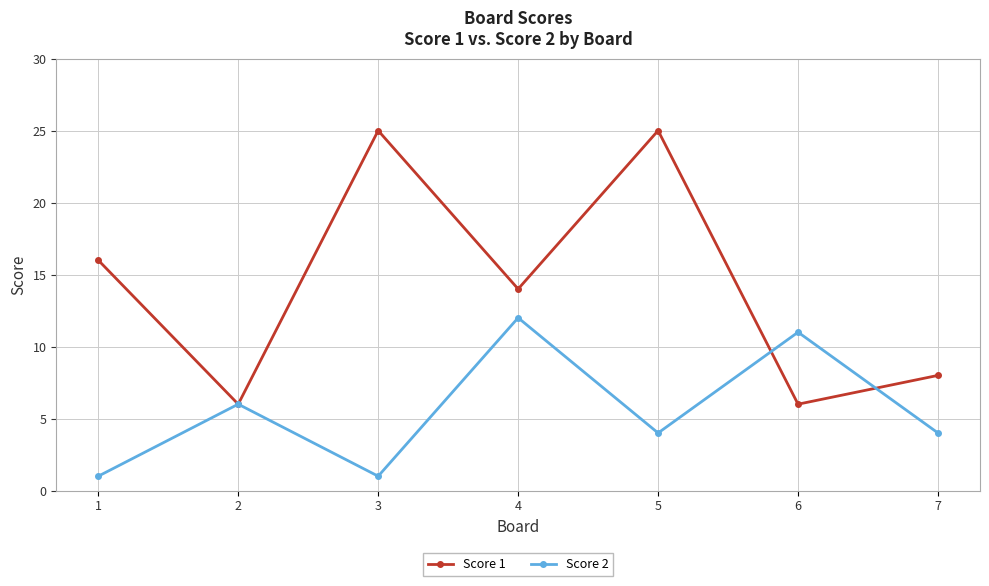

Reading left to right, what are all the values shown in this chart?

Score 1: 1=16	2=6	3=25	4=14	5=25	6=6	7=8
Score 2: 1=1	2=6	3=1	4=12	5=4	6=11	7=4